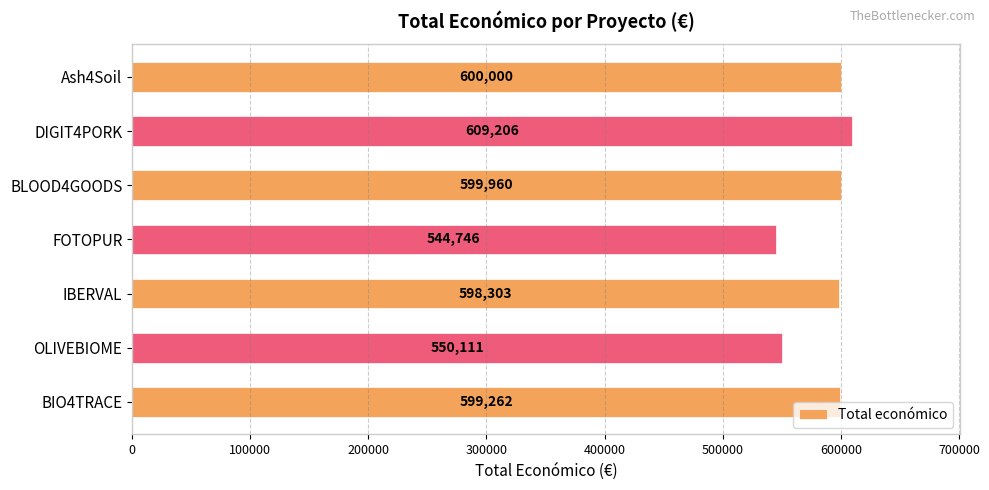

Which label corresponds to the smallest value in the chart?

FOTOPUR